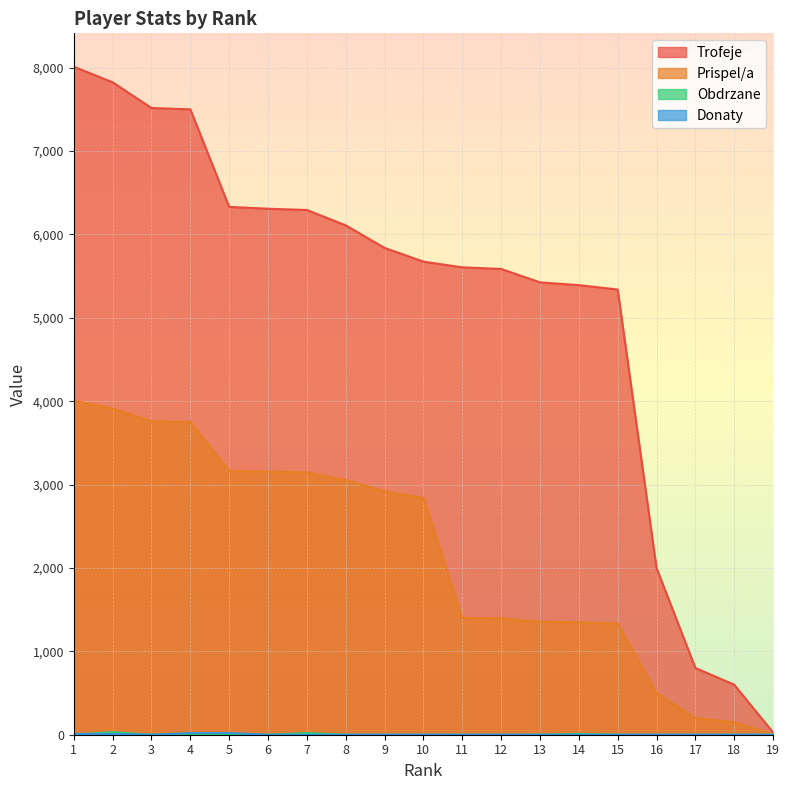

True or false: Donaty and Trofeje cross at least once.

False